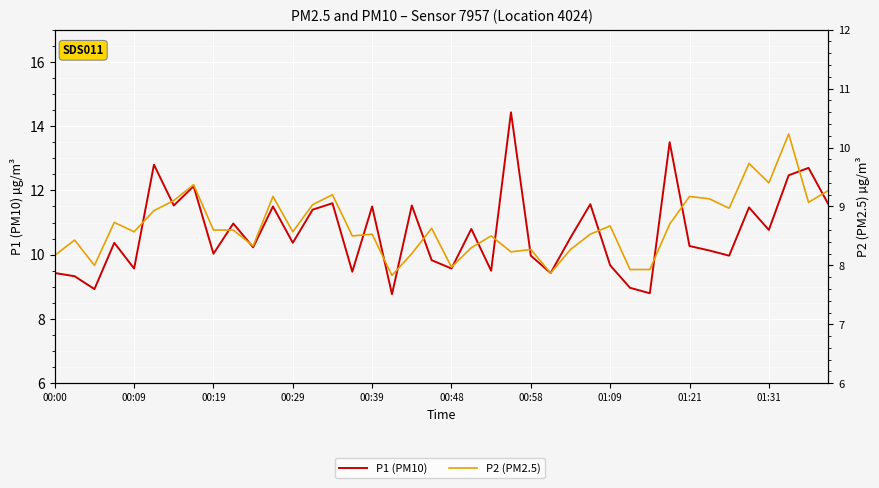

How many data points in P1 are above 10?

25